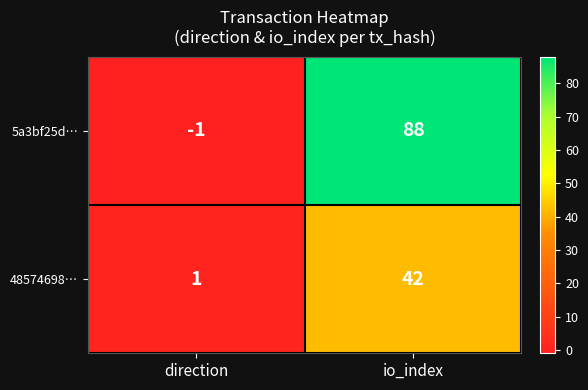

Reading left to right, transcribe all the data shown in this chart.

5a3bf25d…: -1	88
48574698…: 1	42